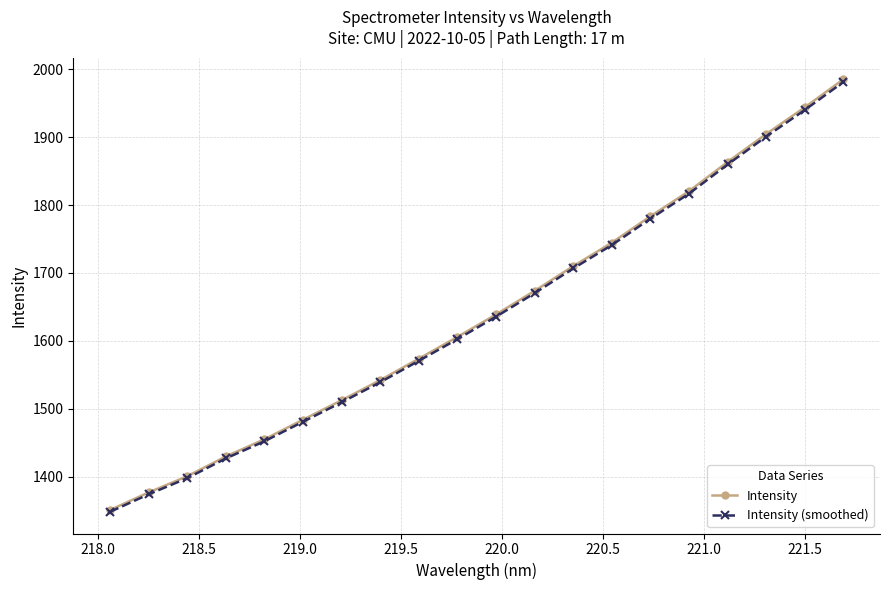

What is the lowest value of the Intensity (smoothed) series?

1348.0